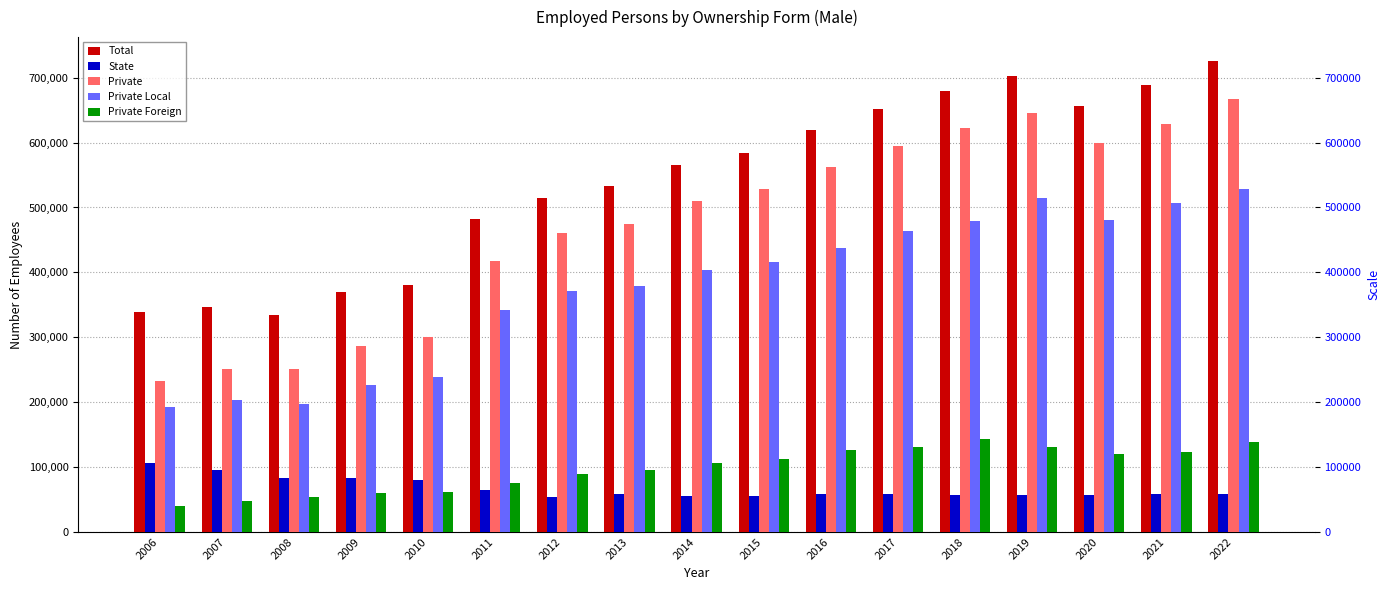

At which label does State first exceed 58534?

2006